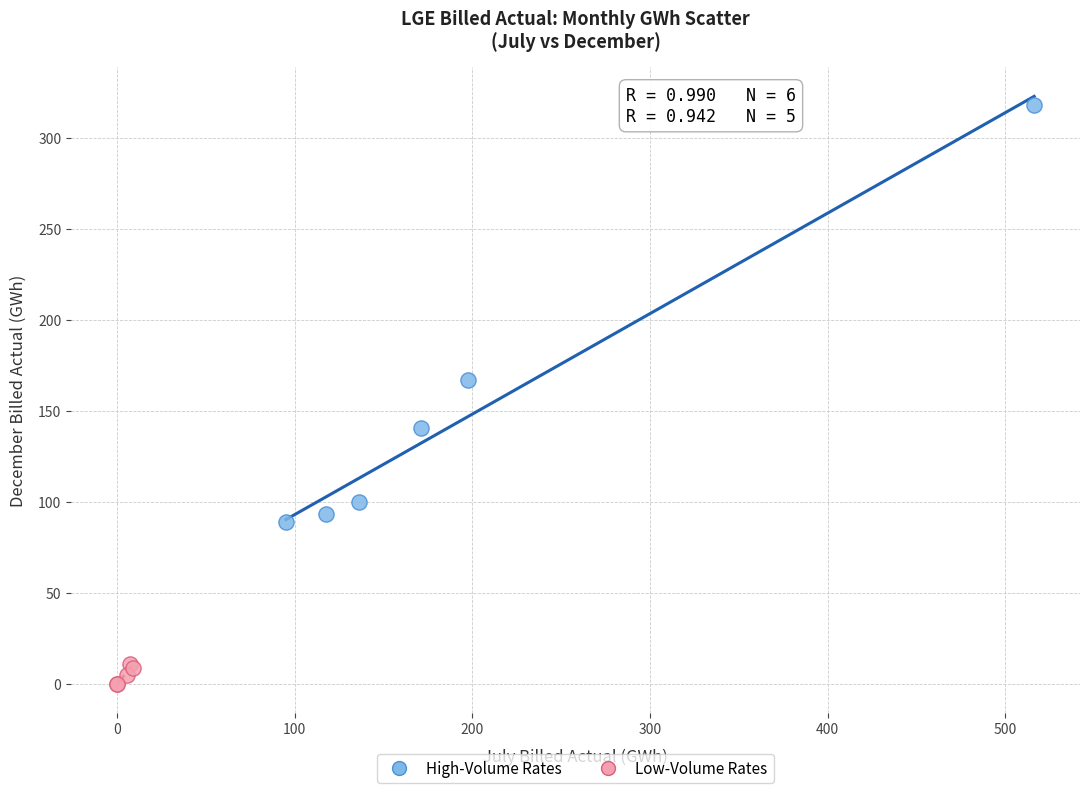

Which series reaches the maximum Y coordinate?

High-Volume Rates